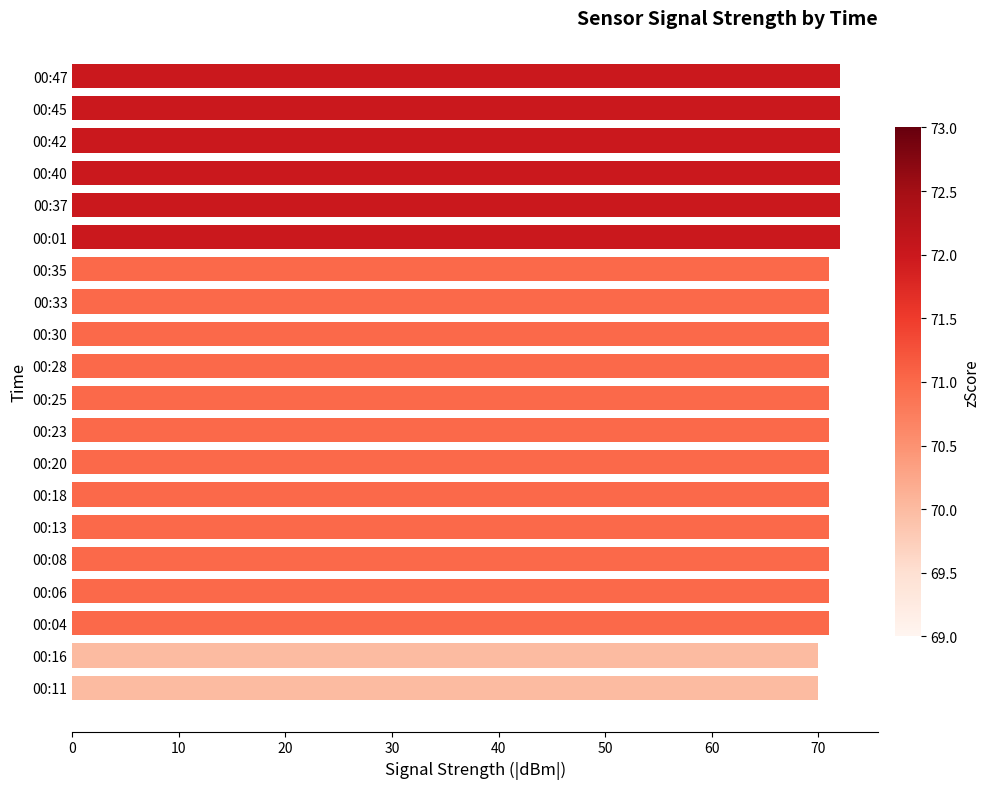

What is the average value?

71